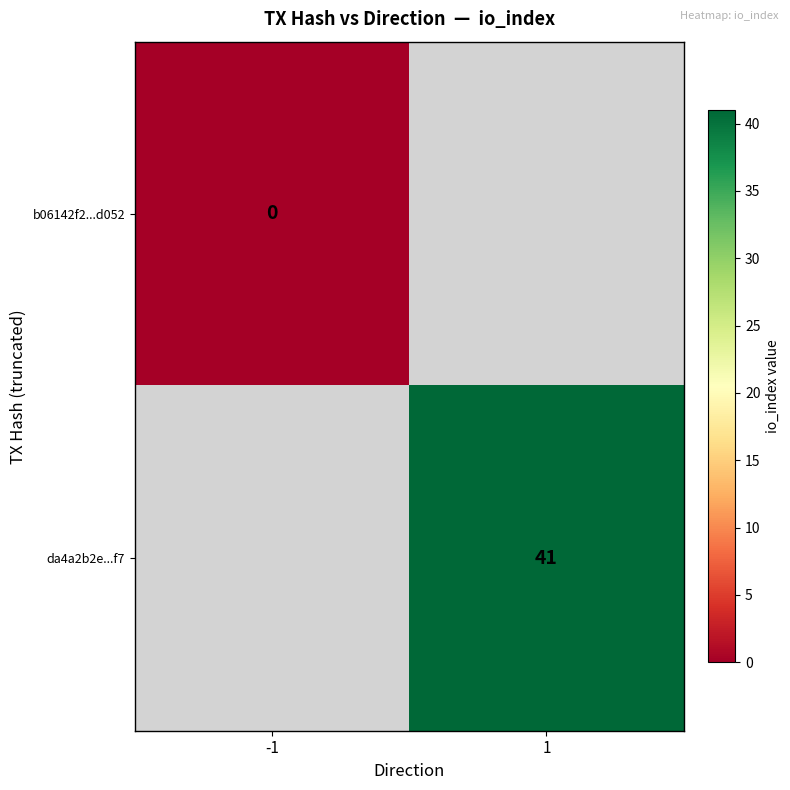

How many categories are shown in the chart?

2